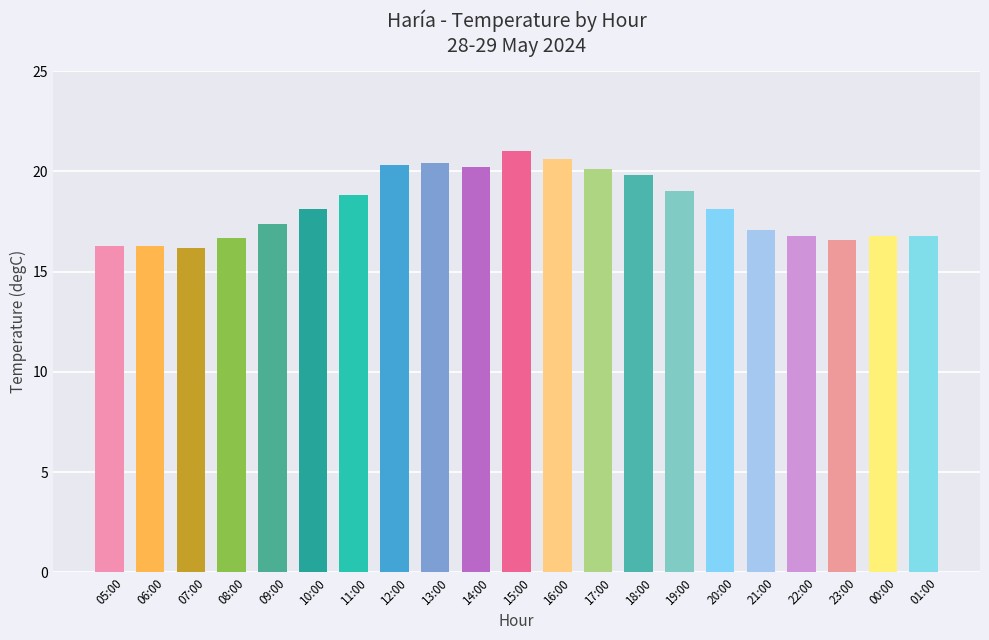

Is it true that the value at 06:00 is 24.3?

False